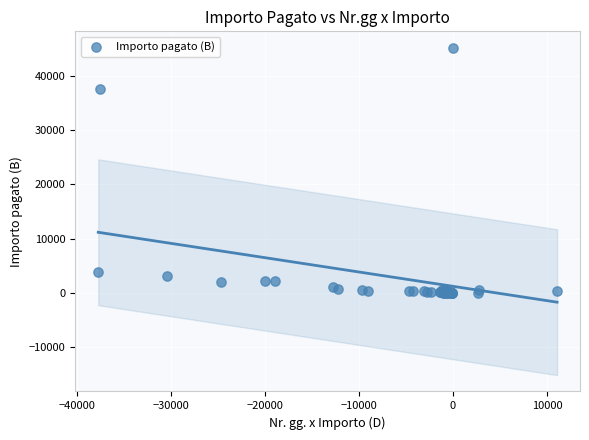

What Y value in the scatter plot is closest to 22585?

37529.2